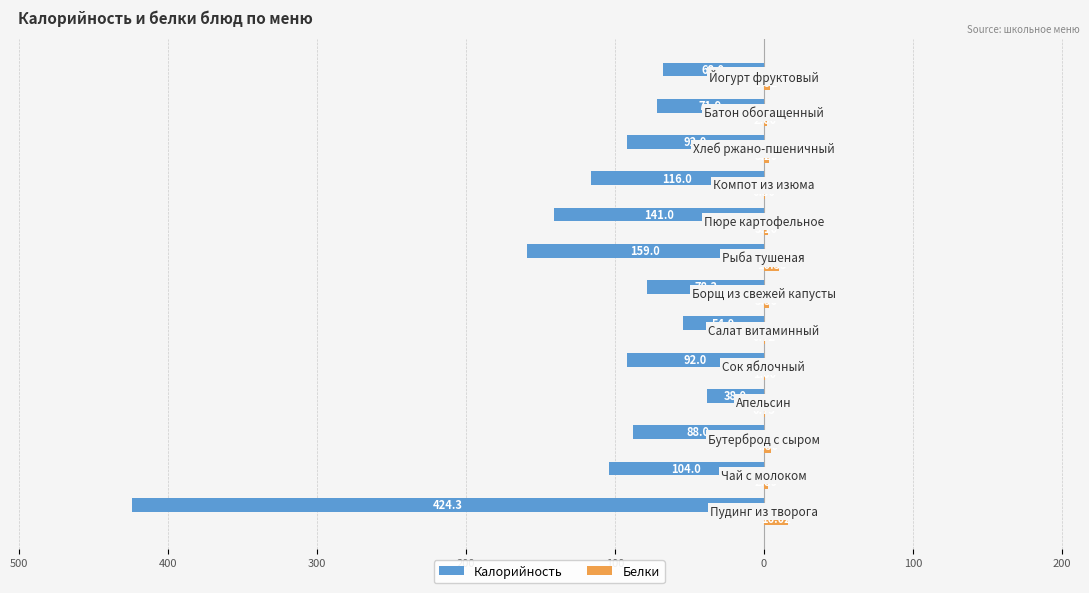

Reading left to right, transcribe all the data shown in this chart.

Калорийность: -424.3	-104.0	-88.0	-38.0	-92.0	-54.0	-78.3	-159.0	-141.0	-116.0	-92.0	-71.9	-68.0
Белки: 16.0	2.9	4.5	0.8	1.0	0.7	3.4	10.3	3.1	0.5	3.2	2.0	3.9